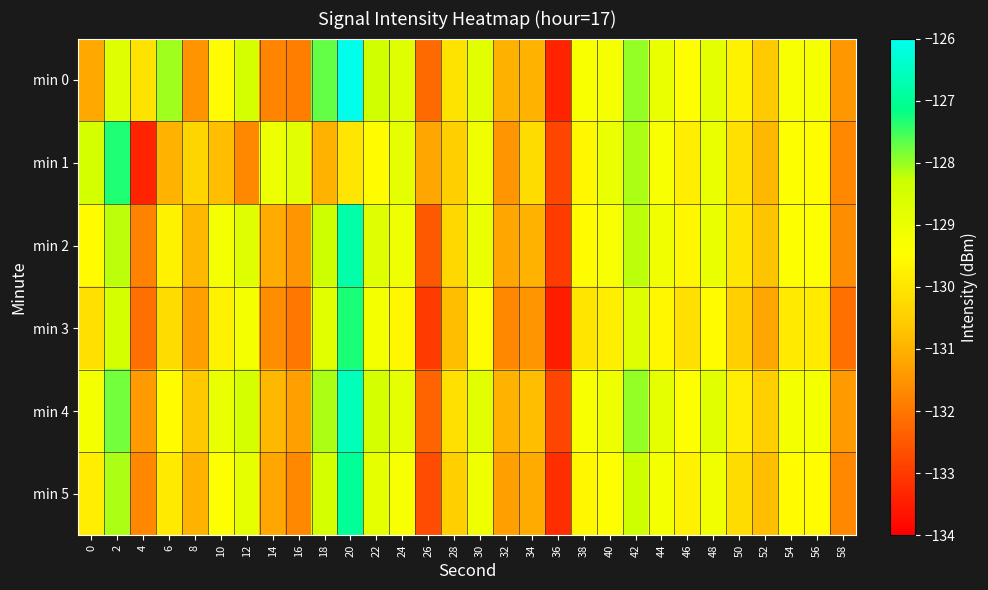

Reading left to right, extract all data points from this chart.

min 0: 0=-131.2	2=-128.7	4=-130.0	6=-128.0	8=-131.5	10=-129.5	12=-128.4	14=-131.8	16=-131.9	18=-127.7	20=-126.0	22=-128.4	24=-128.7	26=-132.2	28=-130.0	30=-128.8	32=-131.0	34=-131.0	36=-133.4	38=-129.3	40=-129.2	42=-128.0	44=-129.0	46=-129.5	48=-128.8	50=-129.7	52=-130.6	54=-129.3	56=-129.2	58=-131.4
min 1: 0=-128.4	2=-127.3	4=-133.4	6=-131.0	8=-130.3	10=-130.8	12=-131.7	14=-129.0	16=-128.8	18=-131.0	20=-130.0	22=-129.5	24=-128.9	26=-131.2	28=-130.5	30=-129.1	32=-131.5	34=-130.2	36=-132.8	38=-129.6	40=-129.0	42=-128.1	44=-129.3	46=-129.8	48=-129.0	50=-130.1	52=-130.9	54=-129.4	56=-129.5	58=-131.7
min 2: 0=-129.5	2=-128.2	4=-131.8	6=-129.7	8=-130.9	10=-129.2	12=-128.7	14=-131.1	16=-131.5	18=-128.3	20=-126.8	22=-128.7	24=-129.1	26=-132.5	28=-130.3	30=-129.0	32=-131.2	34=-131.0	36=-133.0	38=-129.5	40=-129.3	42=-128.2	44=-129.1	46=-129.6	48=-129.0	50=-130.0	52=-130.7	54=-129.4	56=-129.4	58=-131.6
min 3: 0=-130.1	2=-128.5	4=-132.1	6=-130.2	8=-131.3	10=-129.7	12=-129.2	14=-131.6	16=-132.0	18=-128.8	20=-127.3	22=-129.2	24=-129.6	26=-133.0	28=-130.8	30=-129.5	32=-131.7	34=-131.5	36=-133.5	38=-130.0	40=-129.8	42=-128.7	44=-129.6	46=-130.1	48=-129.5	50=-130.5	52=-131.2	54=-129.9	56=-129.9	58=-132.1
min 4: 0=-129.2	2=-127.8	4=-131.4	6=-129.5	8=-130.6	10=-129.0	12=-128.5	14=-130.9	16=-131.3	18=-128.1	20=-126.6	22=-128.5	24=-128.9	26=-132.3	28=-130.1	30=-128.8	32=-131.0	34=-130.8	36=-132.8	38=-129.3	40=-129.1	42=-128.0	44=-128.9	46=-129.4	48=-128.8	50=-129.8	52=-130.5	54=-129.2	56=-129.2	58=-131.4
min 5: 0=-129.8	2=-128.1	4=-131.7	6=-129.9	8=-131.0	10=-129.4	12=-128.9	14=-131.2	16=-131.7	18=-128.5	20=-127.0	22=-128.9	24=-129.3	26=-132.7	28=-130.5	30=-129.1	32=-131.3	34=-131.1	36=-133.2	38=-129.6	40=-129.4	42=-128.3	44=-129.2	46=-129.7	48=-129.1	50=-130.2	52=-130.8	54=-129.5	56=-129.5	58=-131.7